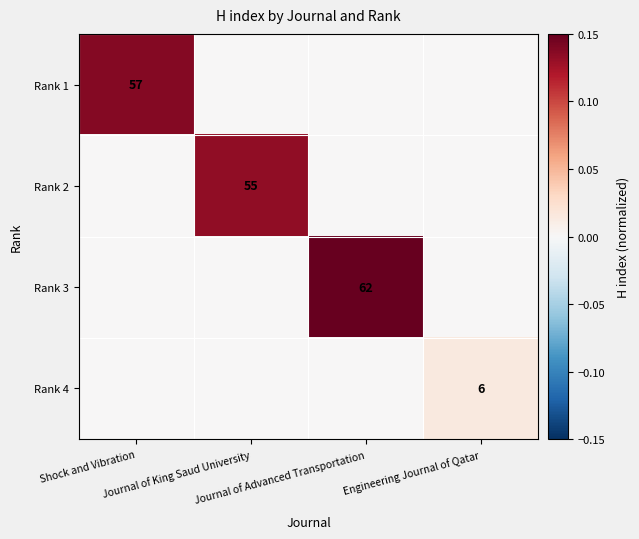

The Rank 3 series shows 0.1 at Journal of King Saud University. True or false?

False